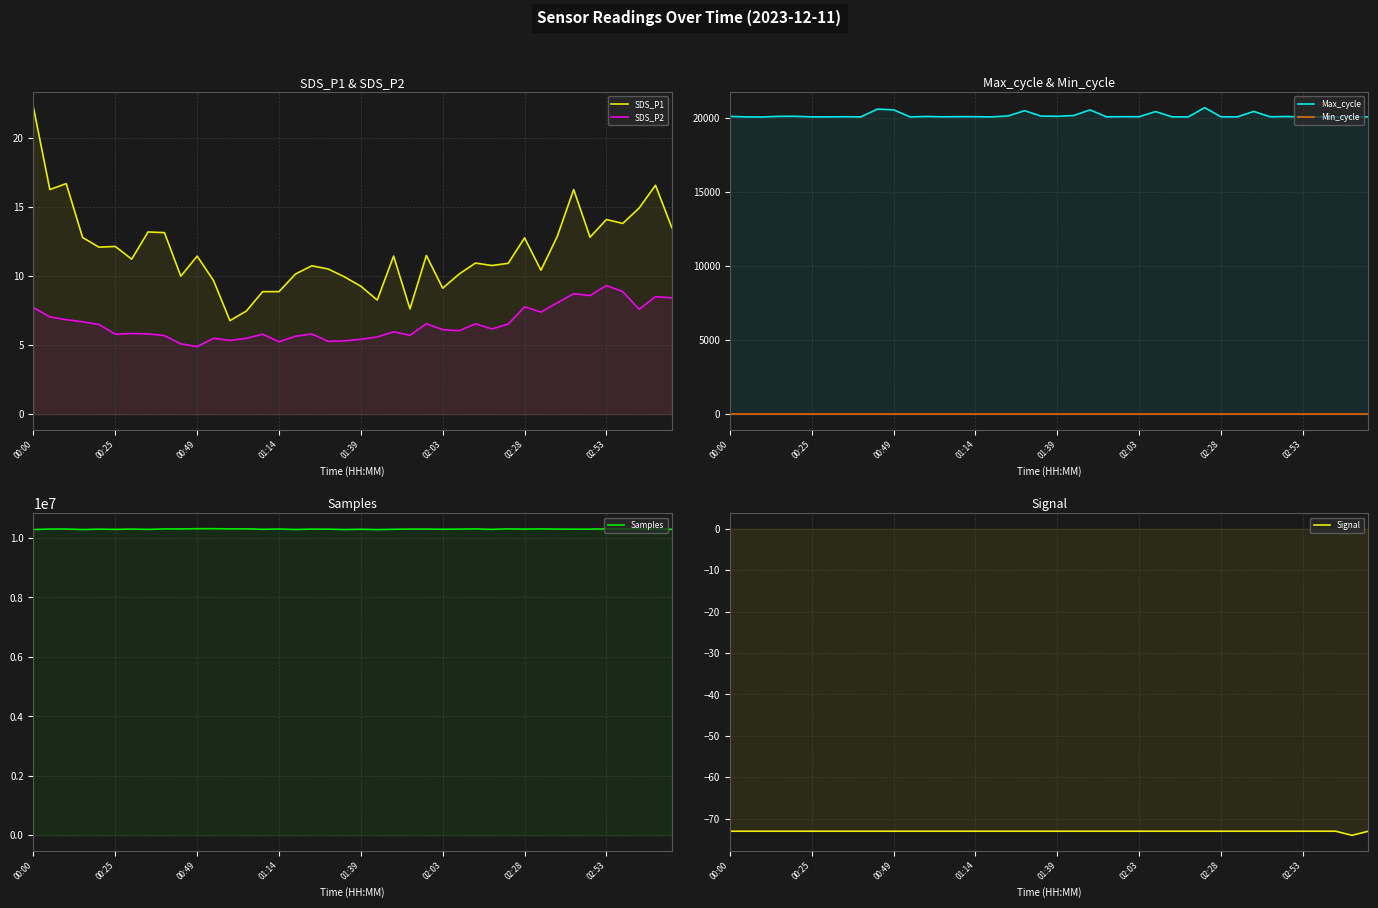

True or false: Min_cycle has more than 2 interior local peaks.

False